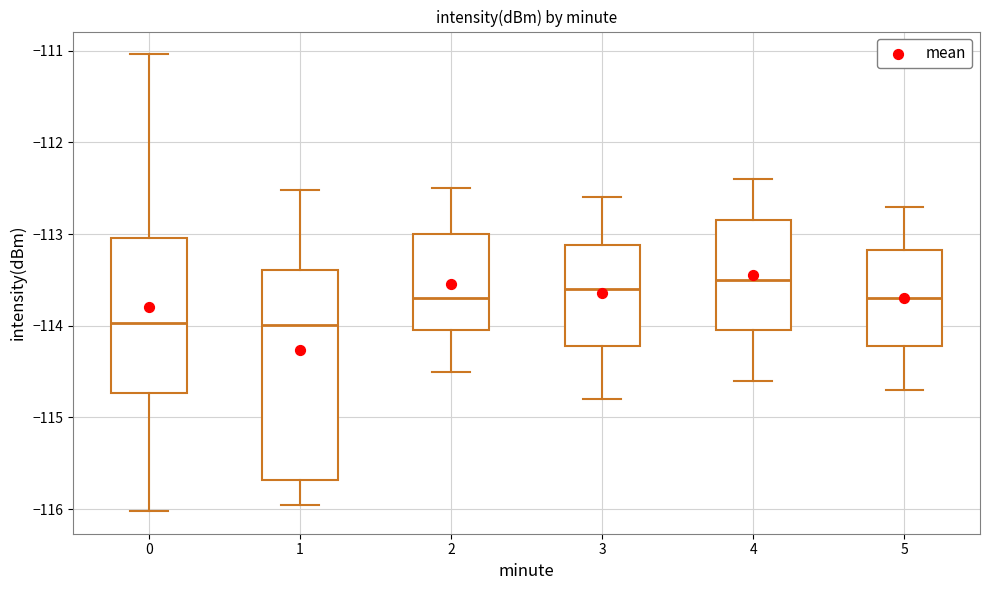

Reading left to right, transcribe this box plot: for each box, give where its median line is, the range the box spans, and where its two whiskers end, as read against the y-axis. The values are not printed on the chart, so give them approximately, as read against the axis.

0: median -114.0, box -114.7 to -113.0, whiskers -116.0 to -111.0
1: median -114.0, box -115.7 to -113.4, whiskers -116.0 to -112.5
2: median -113.7, box -114.0 to -113.0, whiskers -114.5 to -112.5
3: median -113.6, box -114.2 to -113.1, whiskers -114.8 to -112.6
4: median -113.5, box -114.0 to -112.8, whiskers -114.6 to -112.4
5: median -113.7, box -114.2 to -113.2, whiskers -114.7 to -112.7